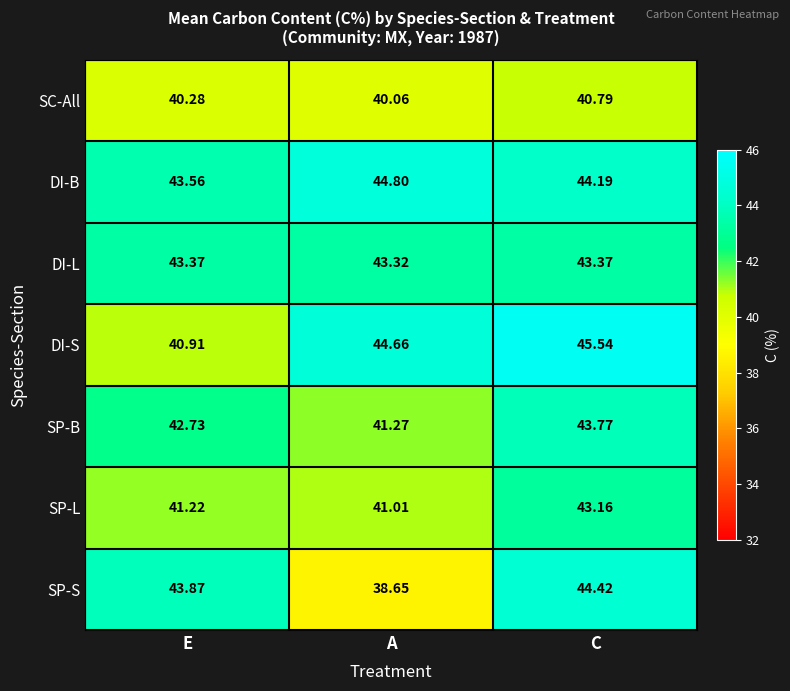

Which category has the lowest value across all series?

A